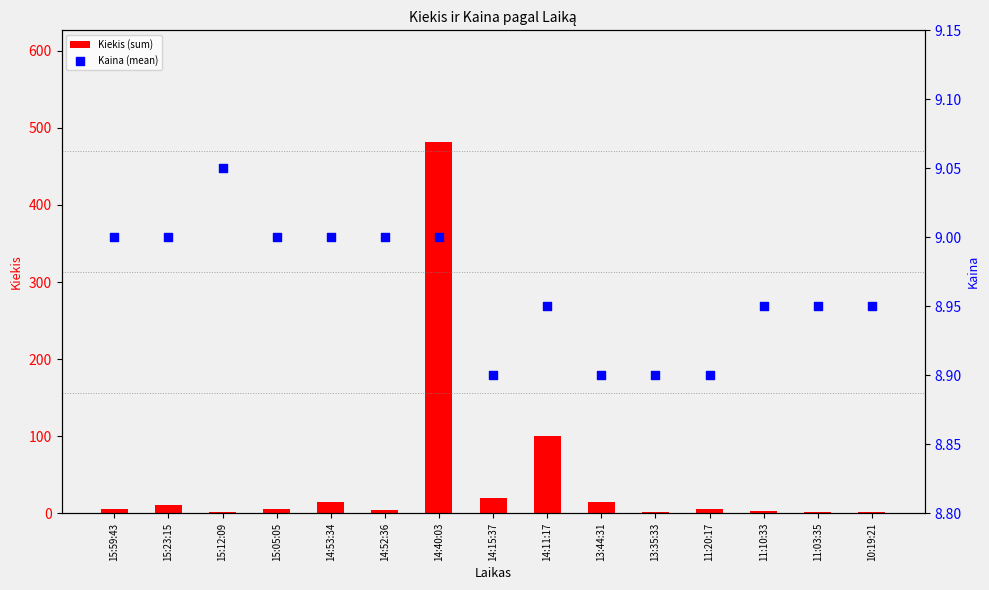

Is the value of Kaina (mean) at 14:15:37 greater than the value of Kiekis (sum) at 11:20:17?

Yes